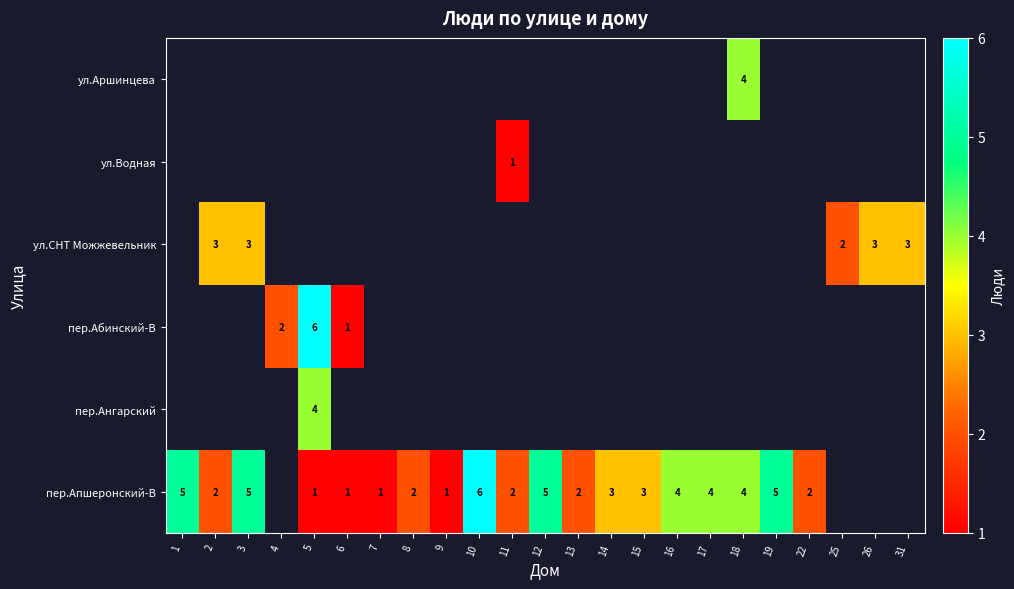

Is it true that пер.Апшеронский-В equals 7 at 3?

False